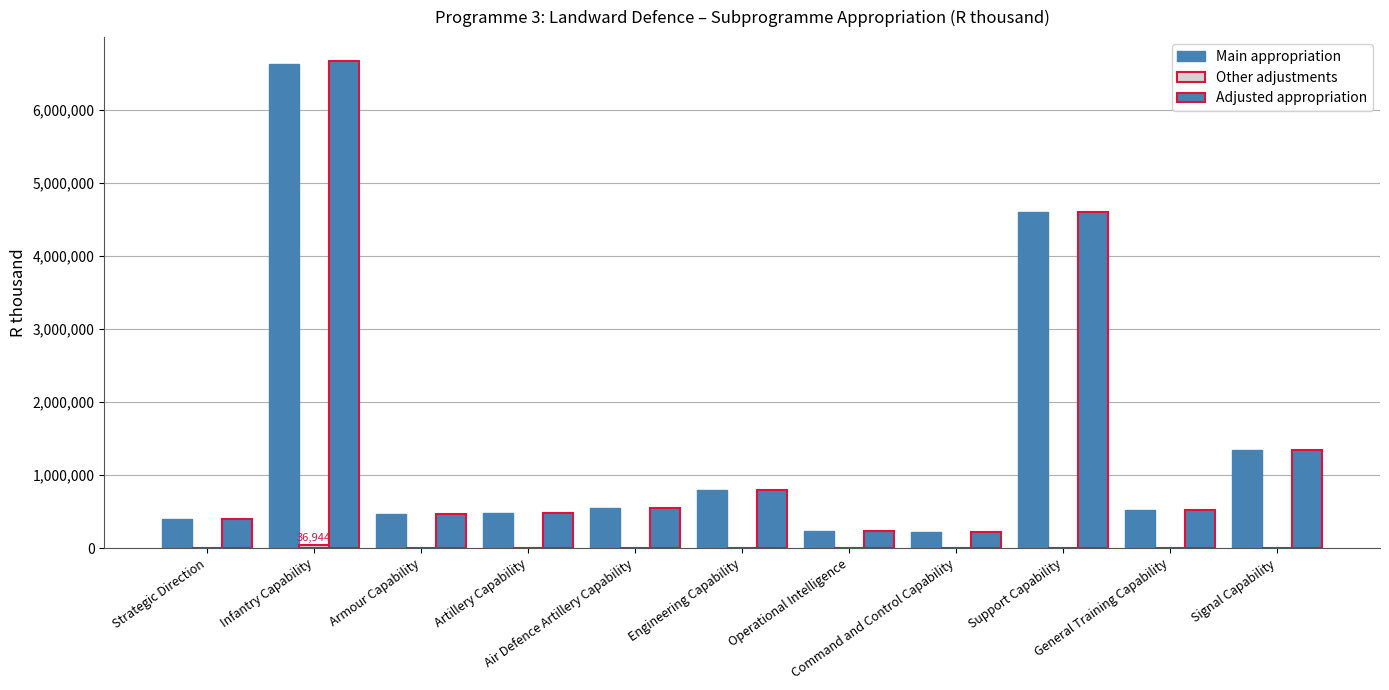

How many groups of bars are there?

11